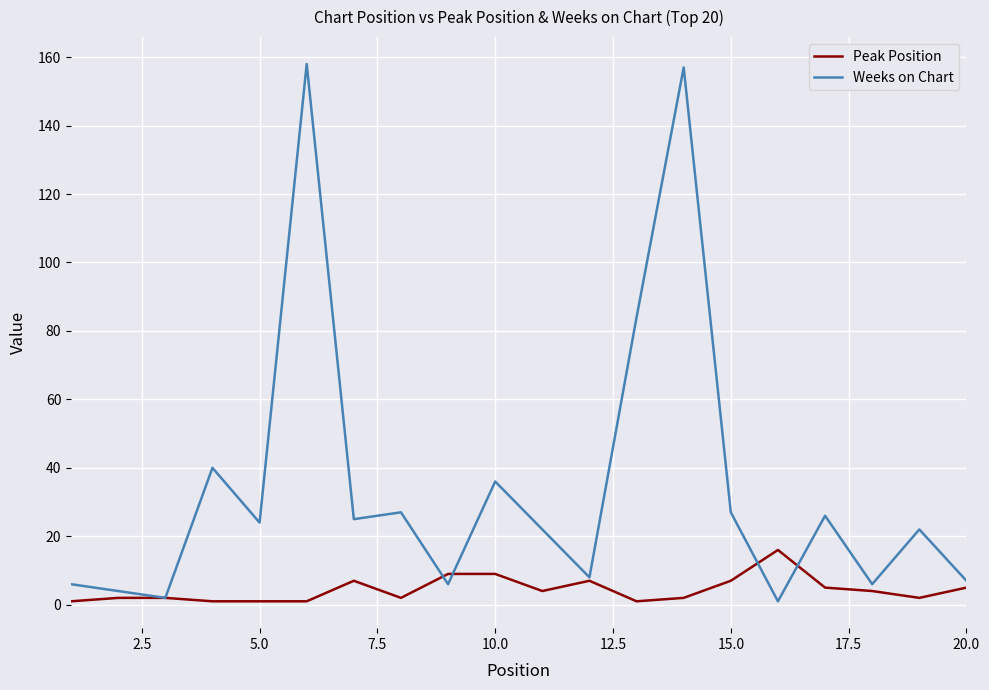

What is the maximum value shown in the chart?

158